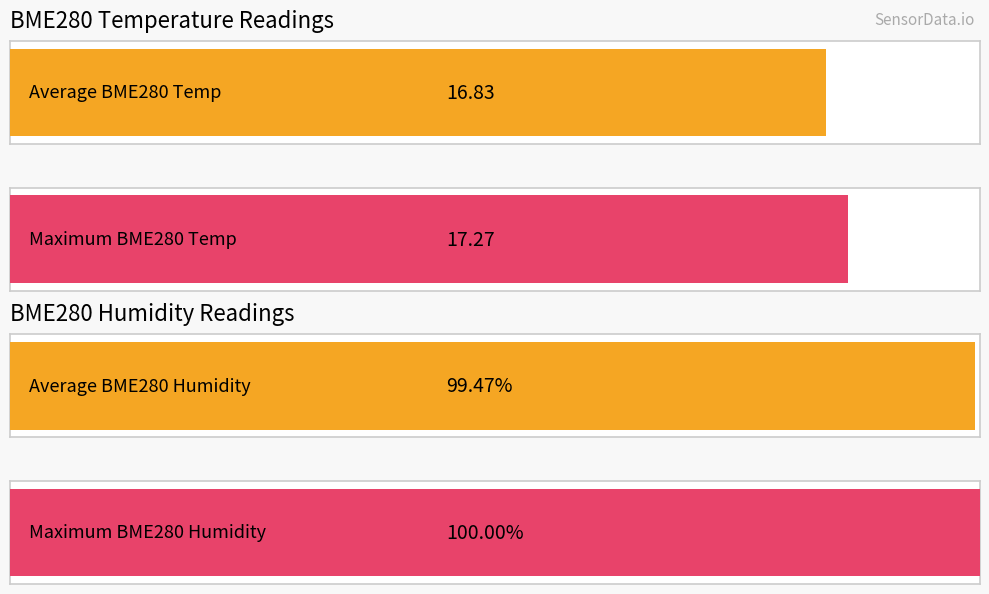

What is the maximum value shown in the chart?

100.0